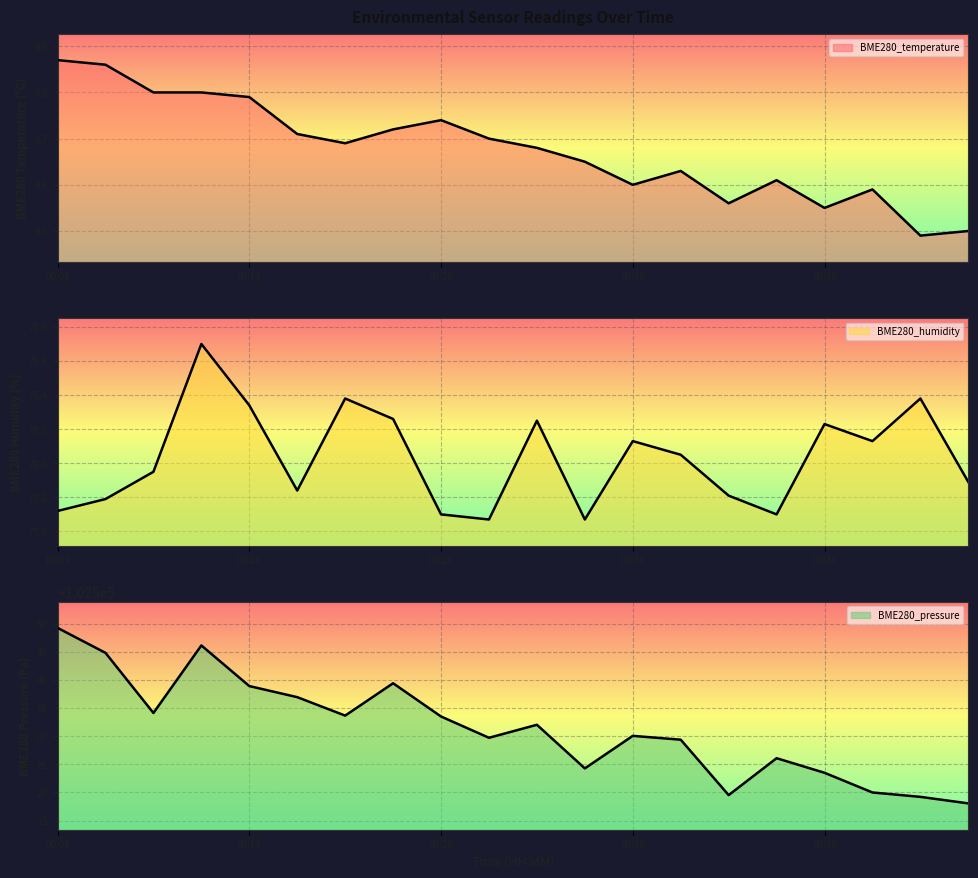

At which category does the chart reach its minimum across all series?

00:45